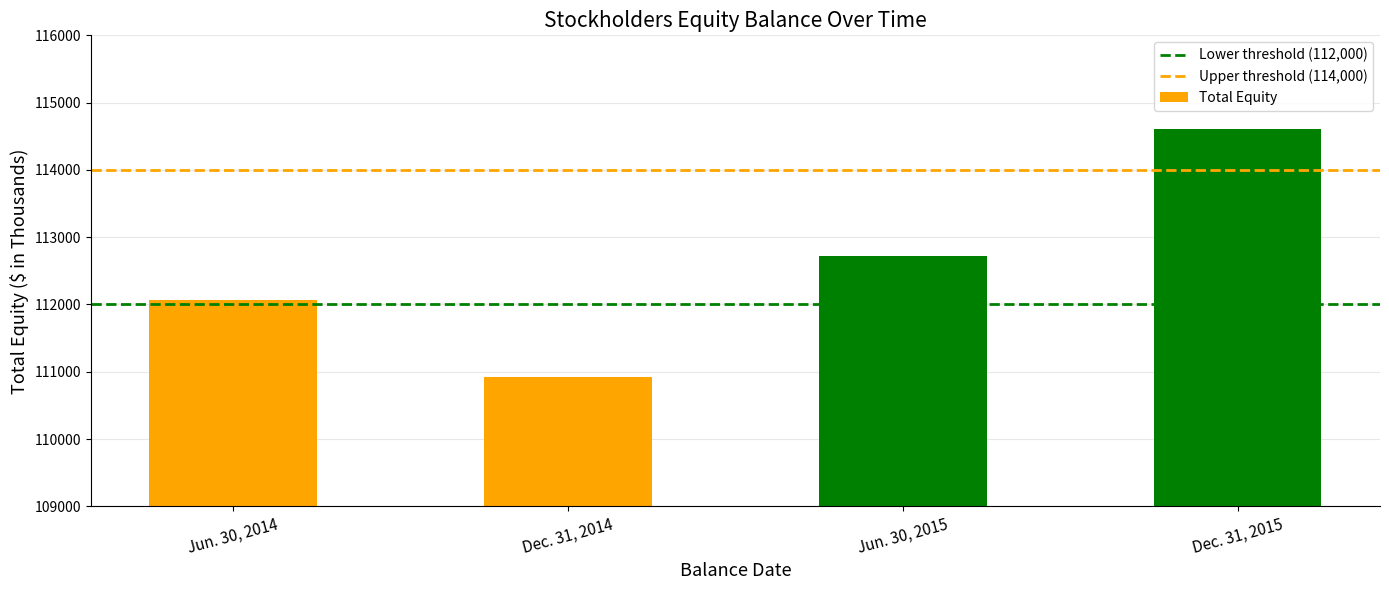

Rank the categories by value from highest to lowest.

Dec. 31, 2015, Jun. 30, 2015, Jun. 30, 2014, Dec. 31, 2014